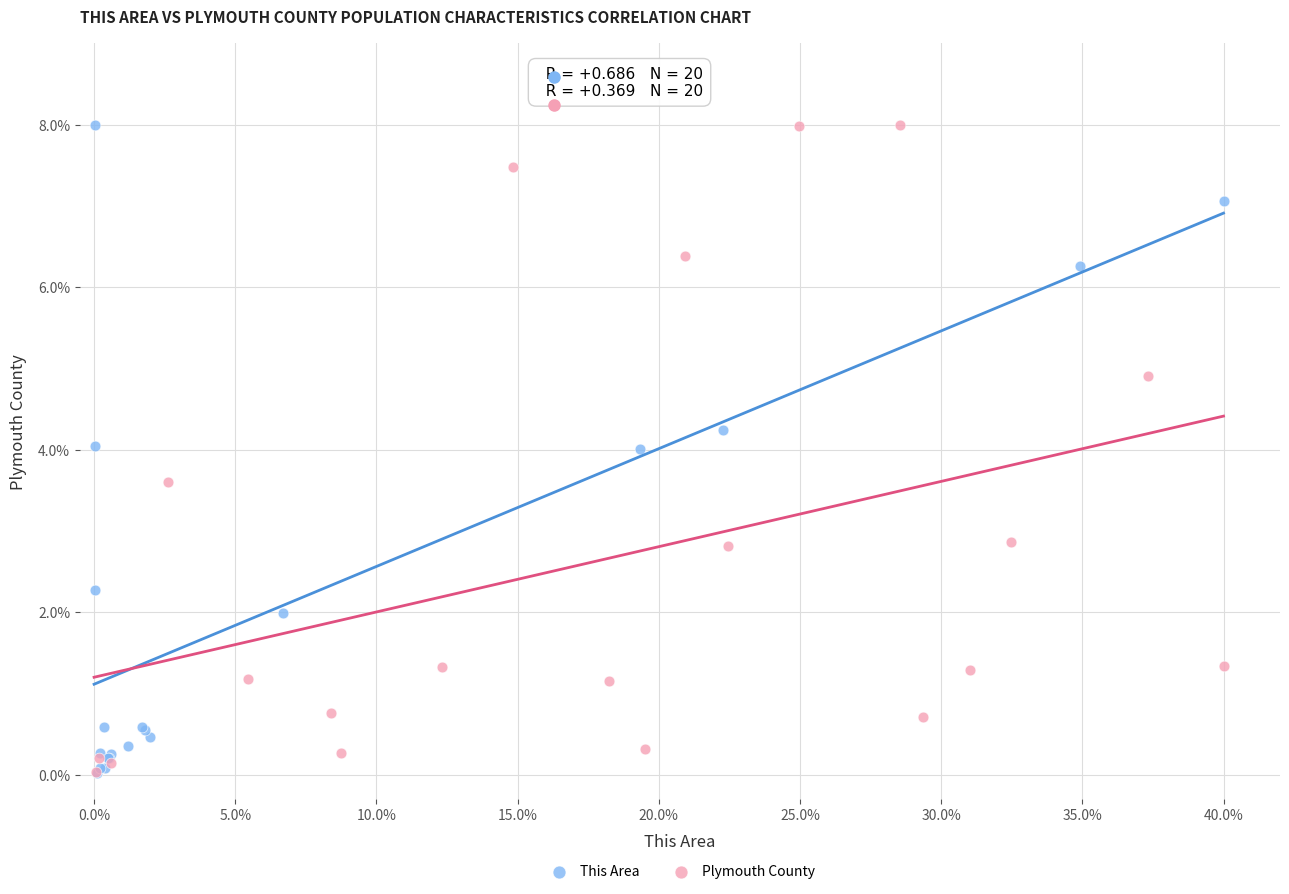

What are all the series names shown in the legend?

This Area, Plymouth County